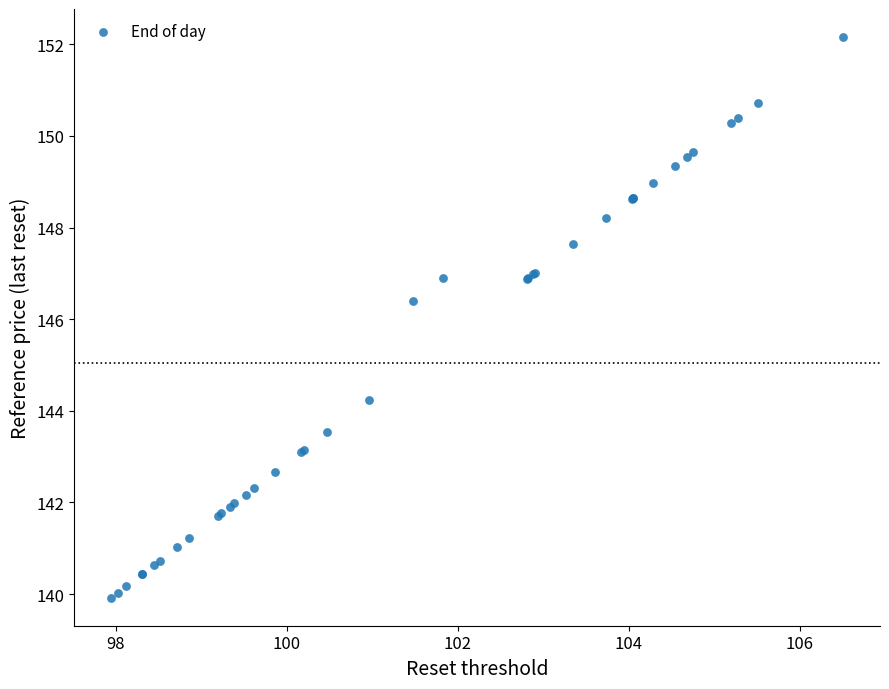

What Y value in the scatter plot is closest to 146?

146.4